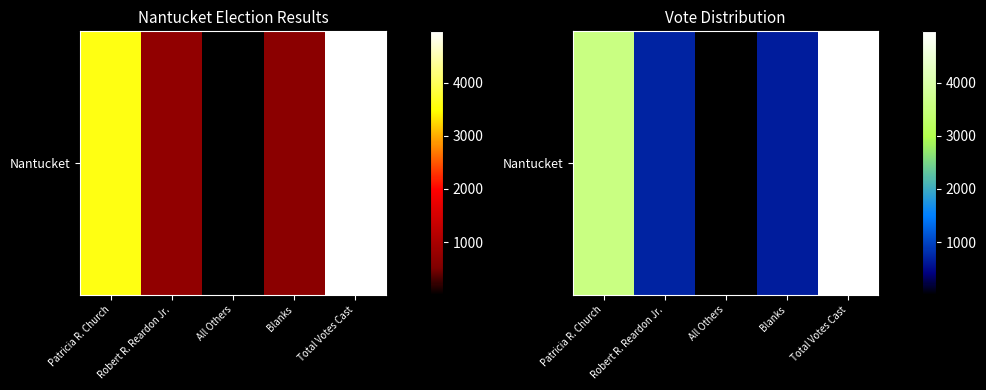

How many series are shown in this chart?

1